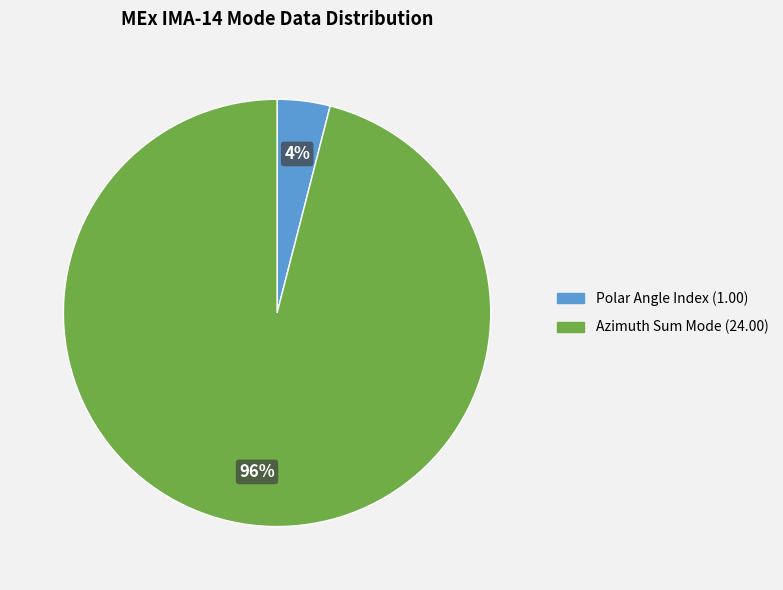

To the nearest percent, what is the average slice percentage?

50%